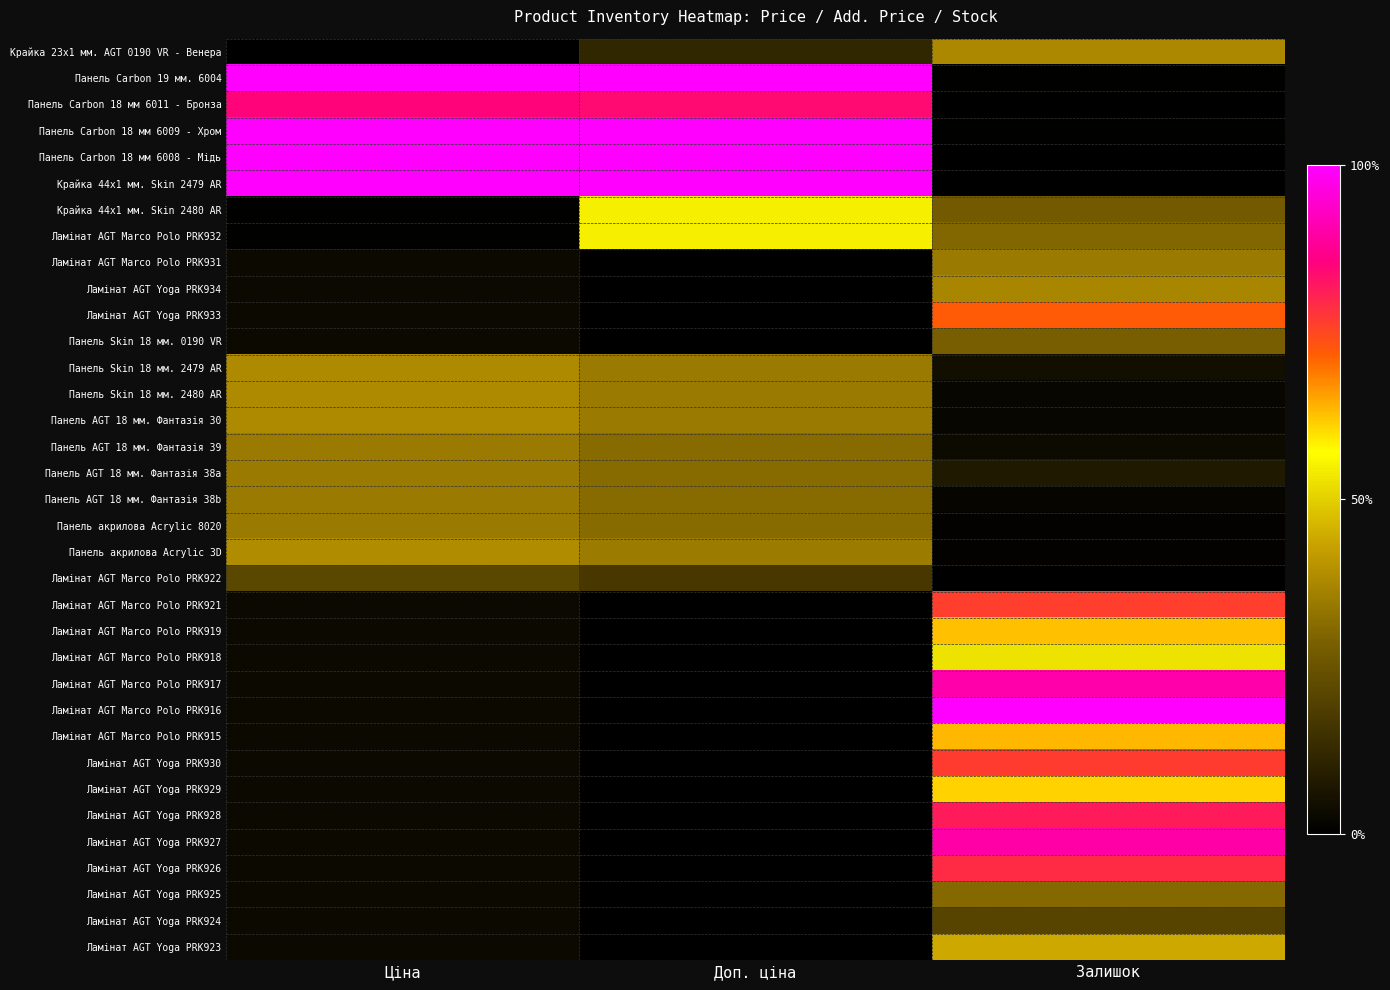

At which category is the sum across all series the highest?

Залишок